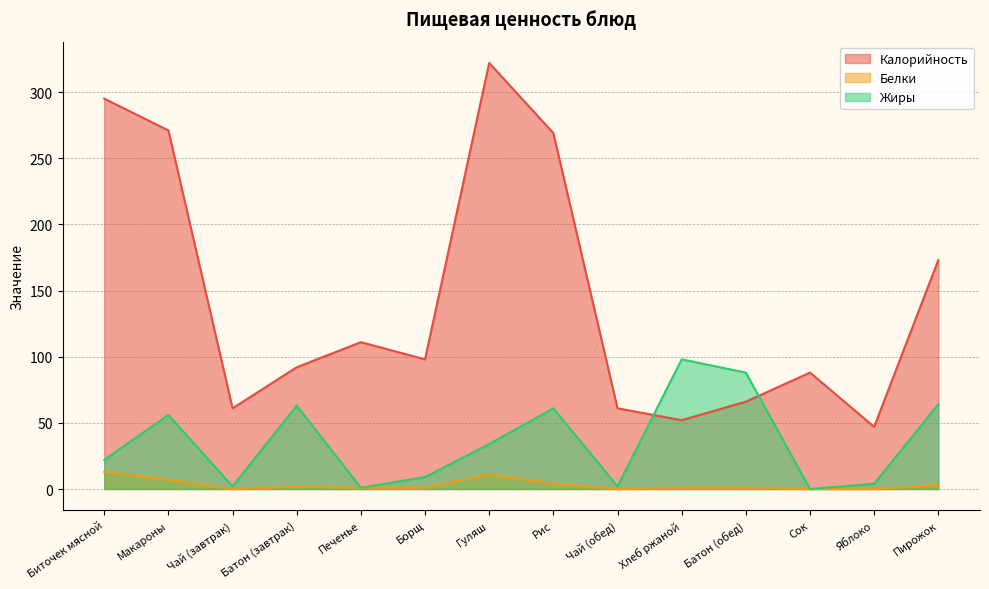

True or false: Белки has a value of 2 at Рис.

False